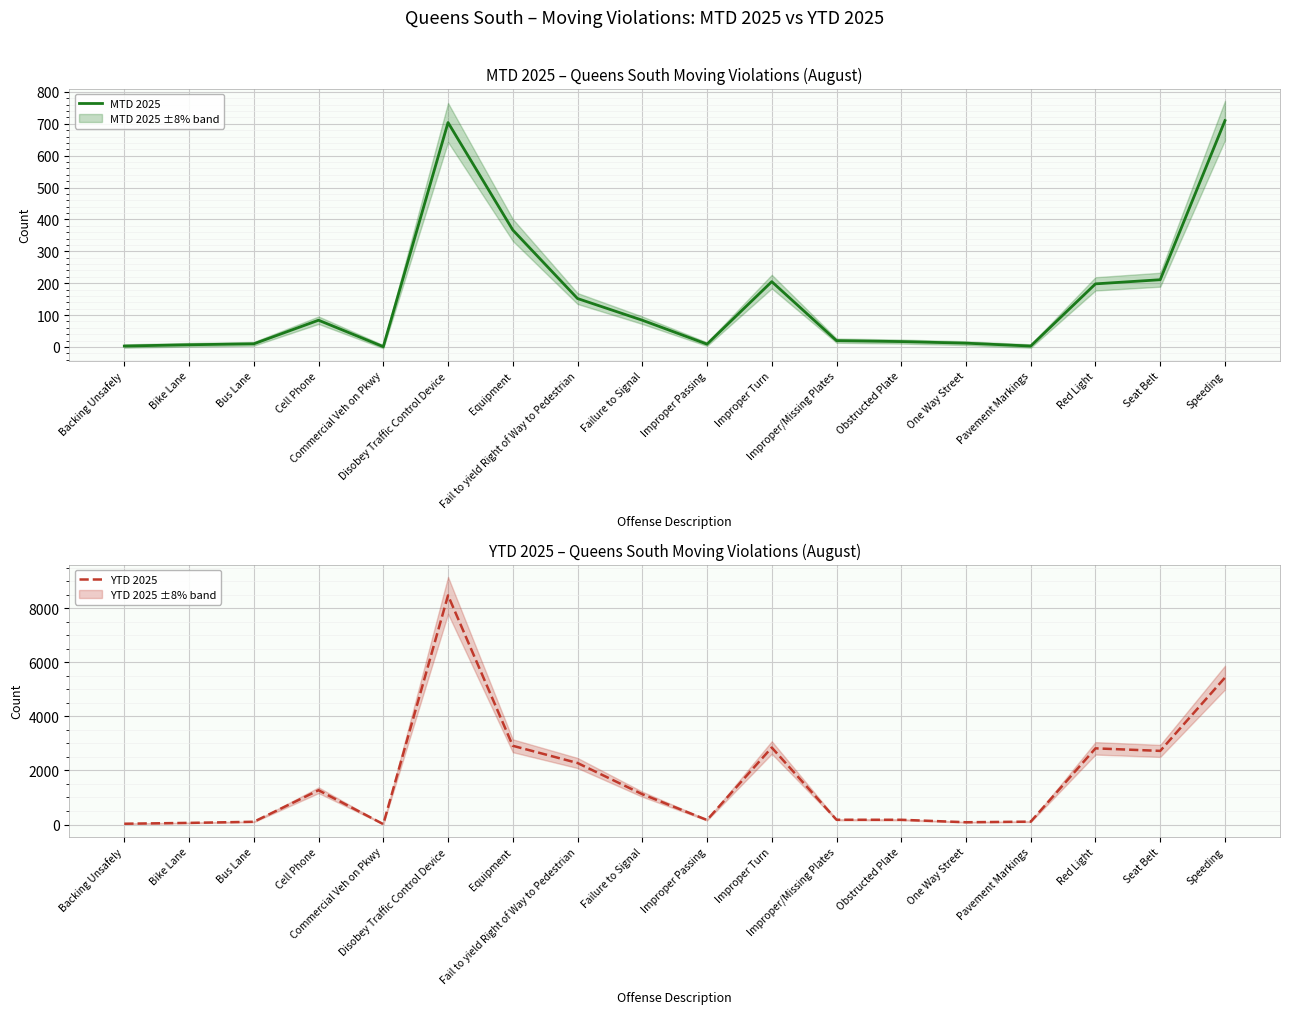

What position from the left is Cell Phone?

4